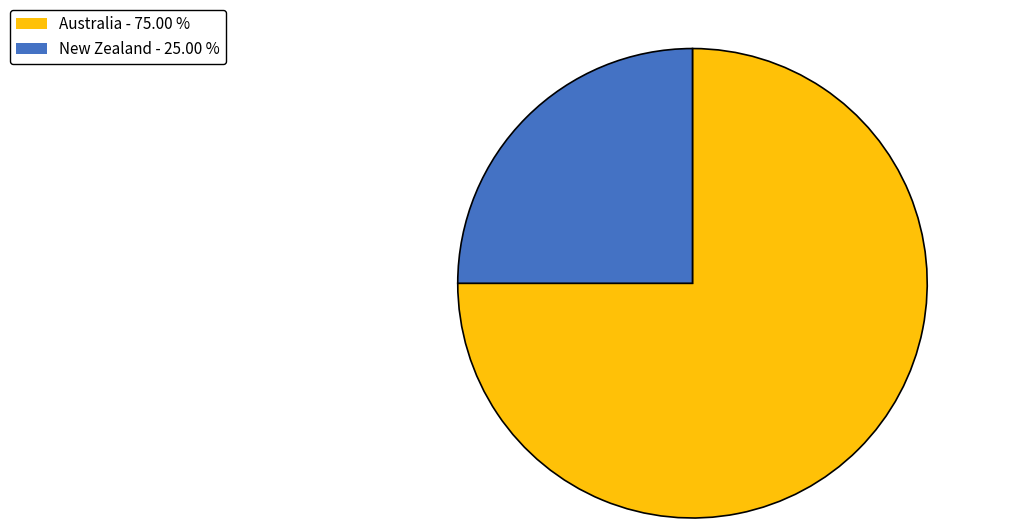

Rank the categories by value from highest to lowest.

Australia, New Zealand